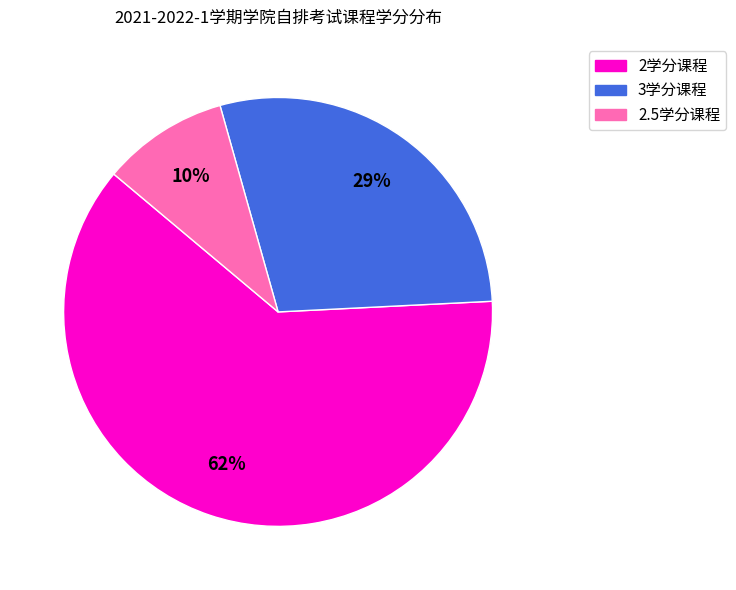

Which has a higher value, 2.5学分课程 or 3学分课程?

3学分课程